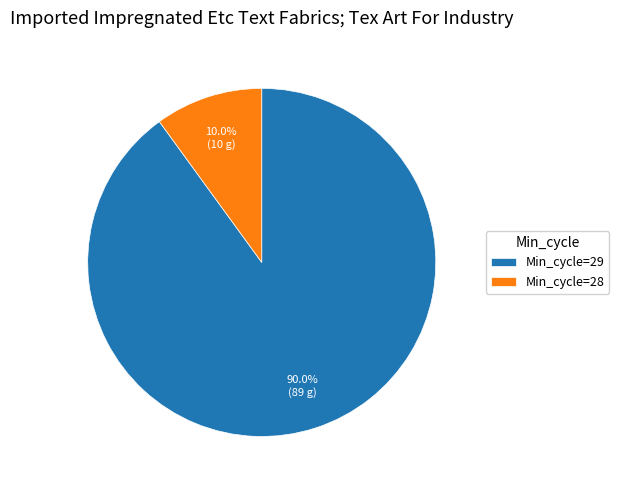

Count the number of slices in the pie.

2